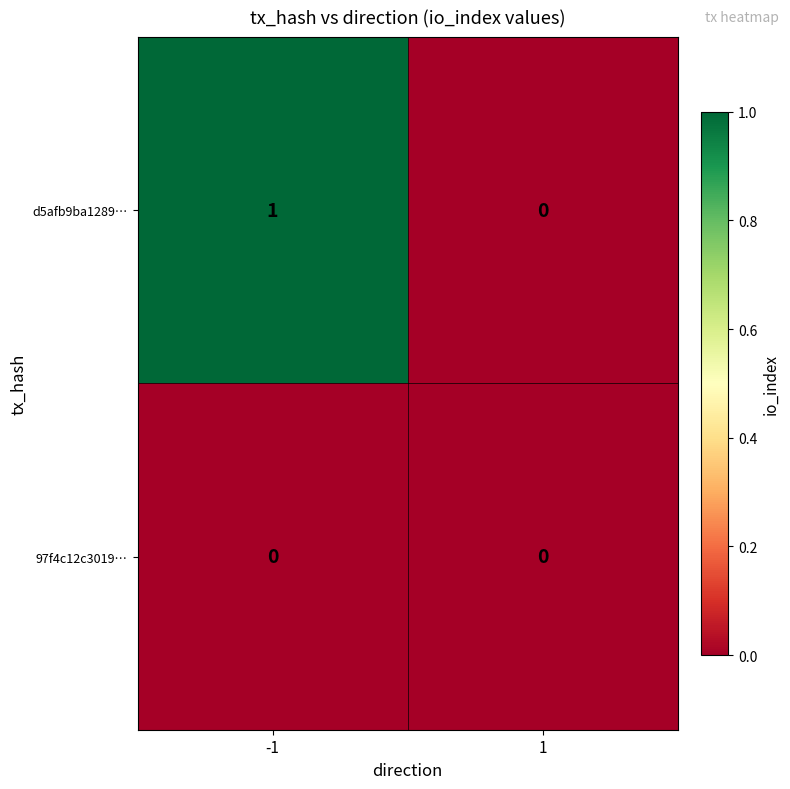

Between -1 and 1, which series saw the biggest shift?

d5afb9ba1289…